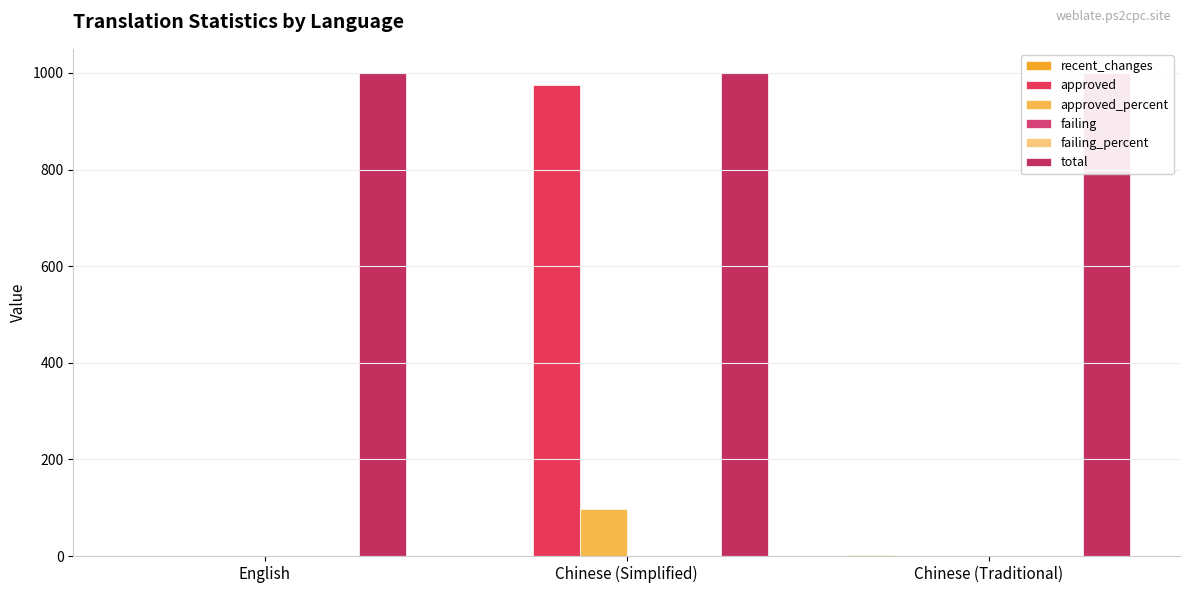

List the labels in order of approved value, smallest first.

English, Chinese (Traditional), Chinese (Simplified)